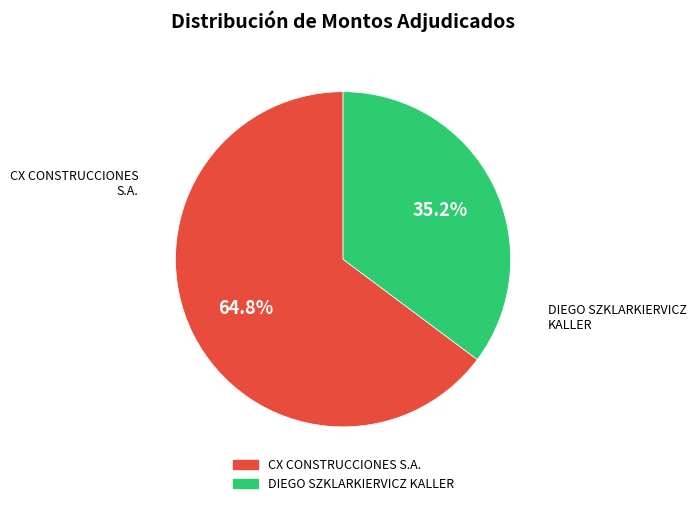

Is it true that CX CONSTRUCCIONES S.A. is 65% of the pie?

True